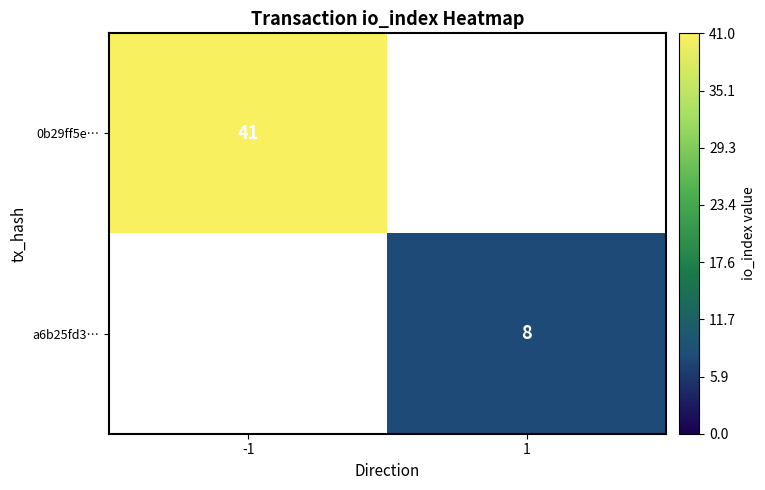

Which category has the lowest value across all series?

1